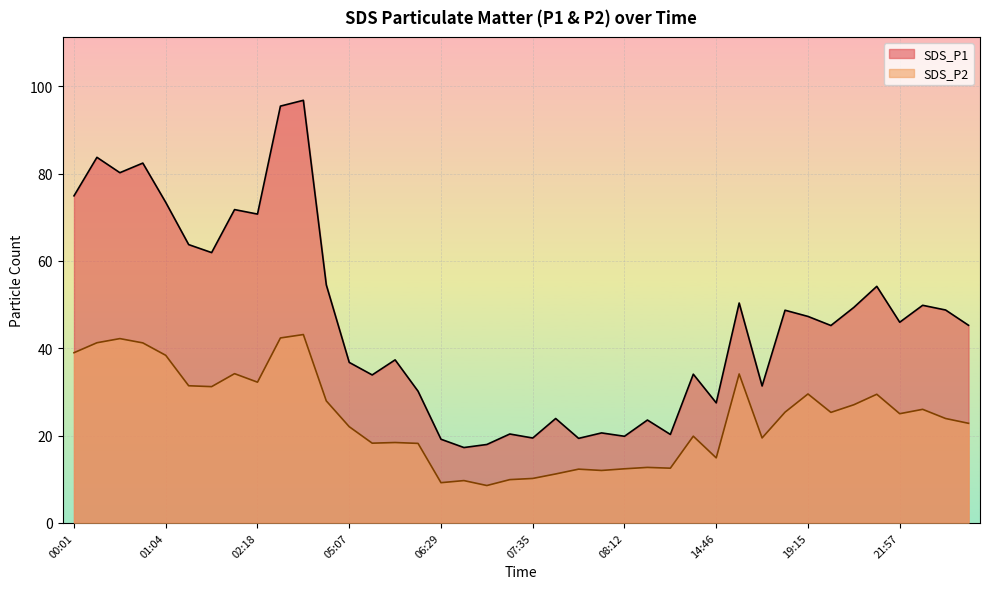

Rank the series by their maximum value, from highest to lowest.

SDS_P1, SDS_P2